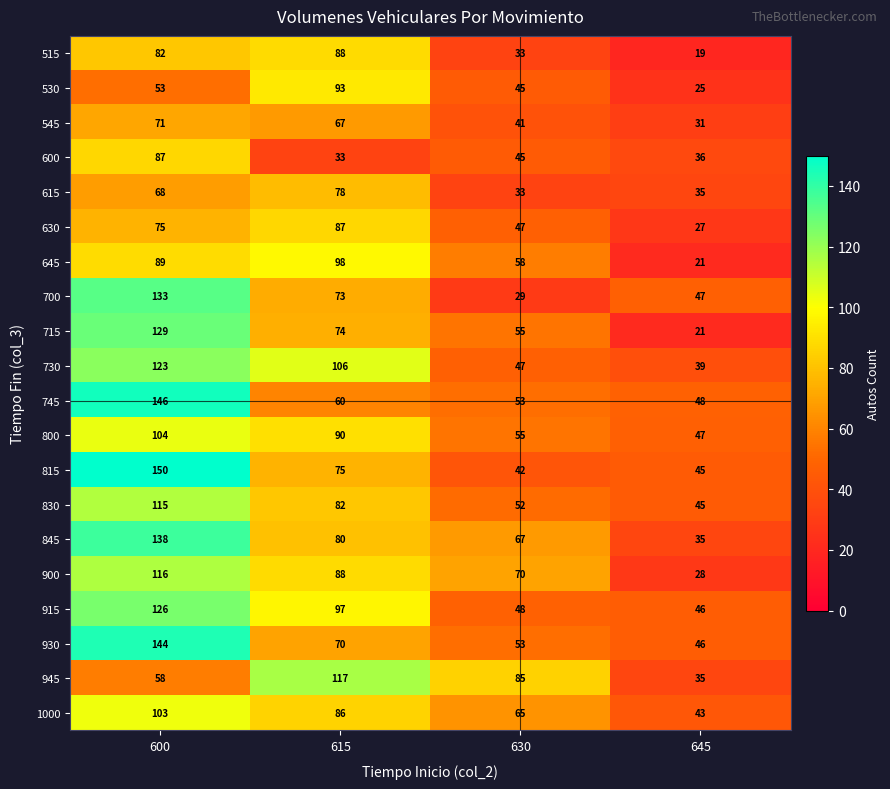

Rank the categories by 915 value from lowest to highest.

645, 630, 615, 600